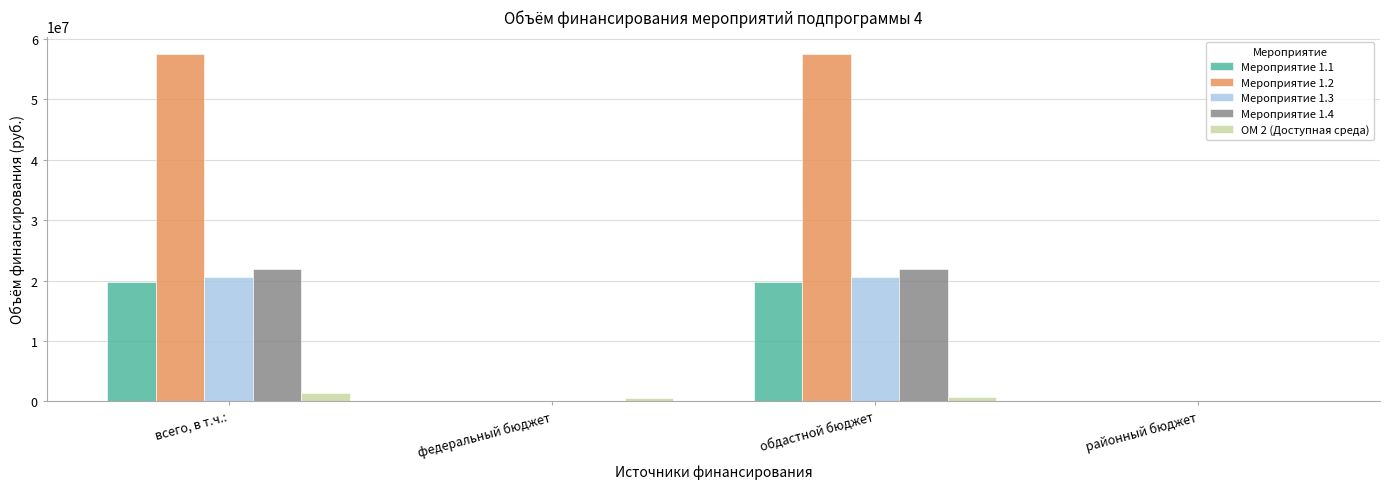

True or false: Мероприятие 1.4 has a value of 0 at федеральный бюджет.

True